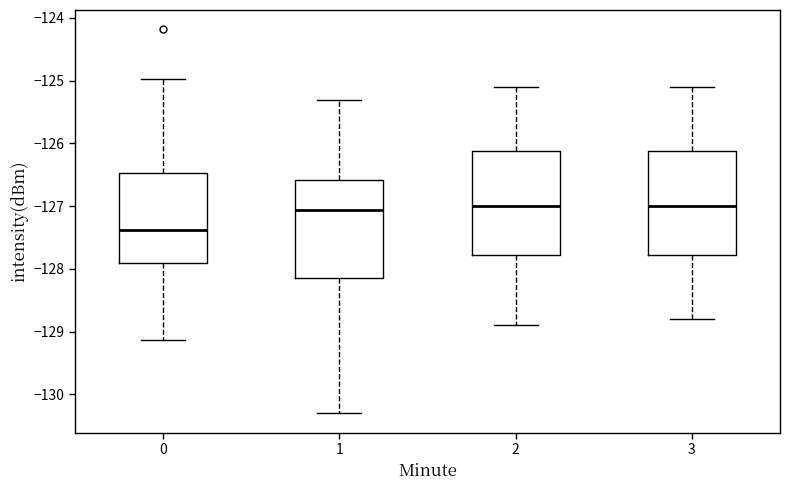

Where does the upper whisker of the box at x = 2 end on the y-axis? The values are not printed on the chart, so give them approximately, as read against the axis.

-125.1